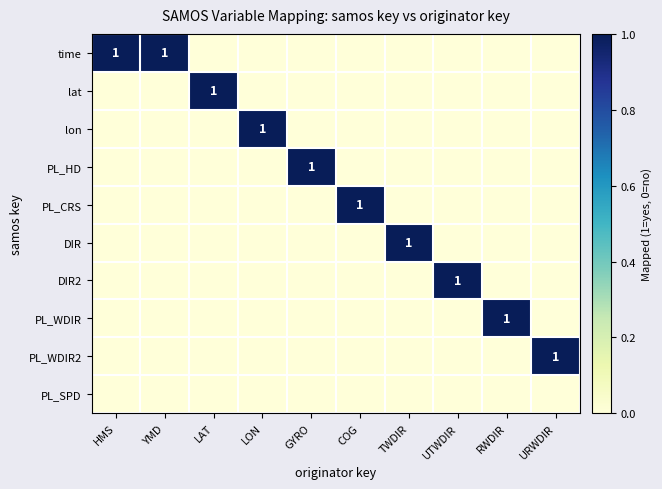

Is it true that PL_WDIR2 equals -1 at LON?

False